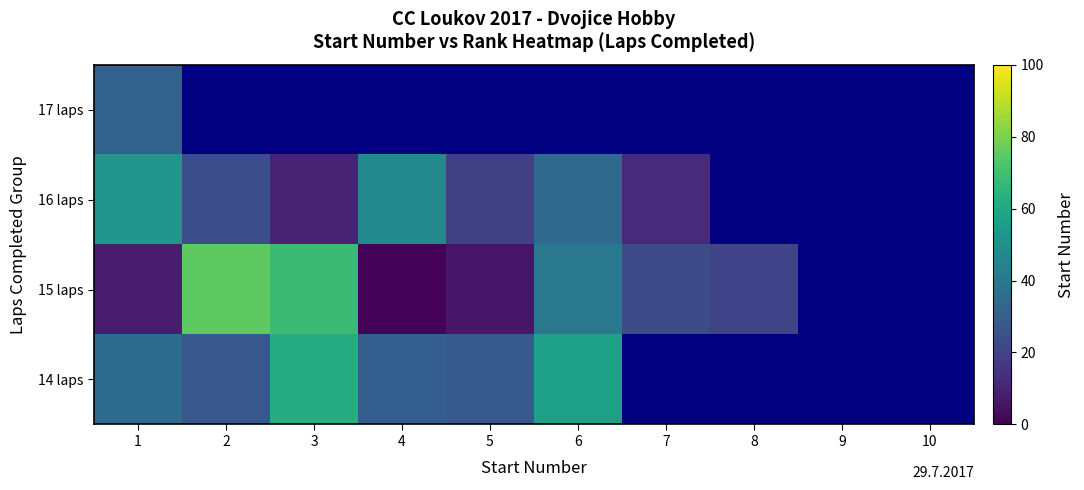

At which label does 16 laps reach its minimum?

3